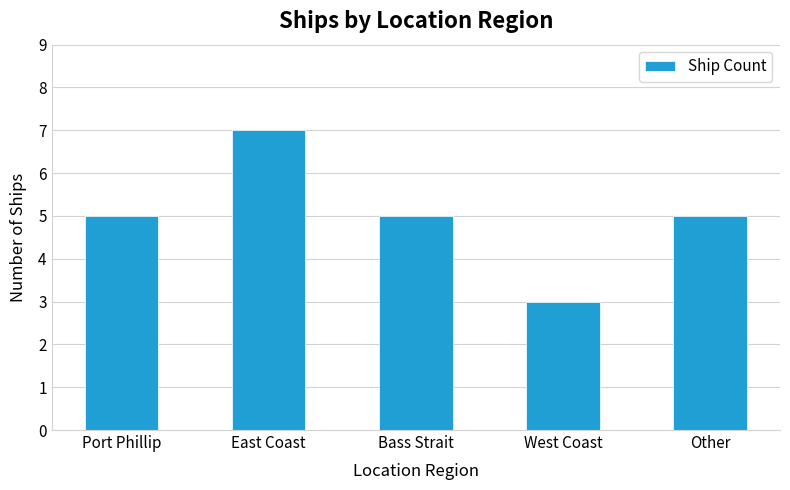

Reading right to left, transcribe all the data shown in this chart.

Other=5	West Coast=3	Bass Strait=5	East Coast=7	Port Phillip=5